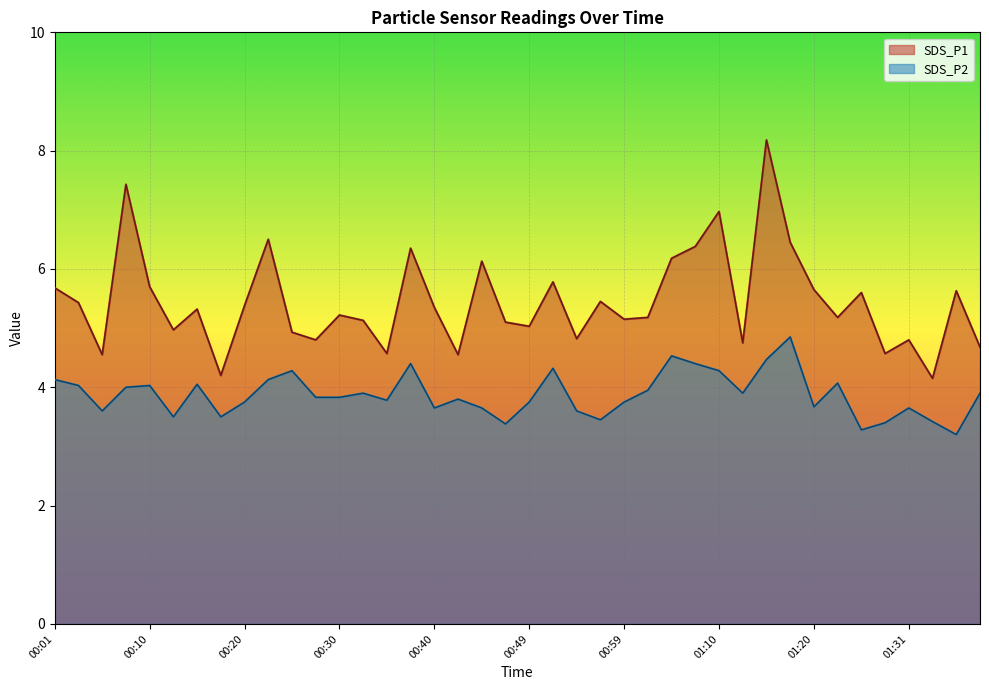

The value of SDS_P1 at 00:25 is 6.7. True or false?

False